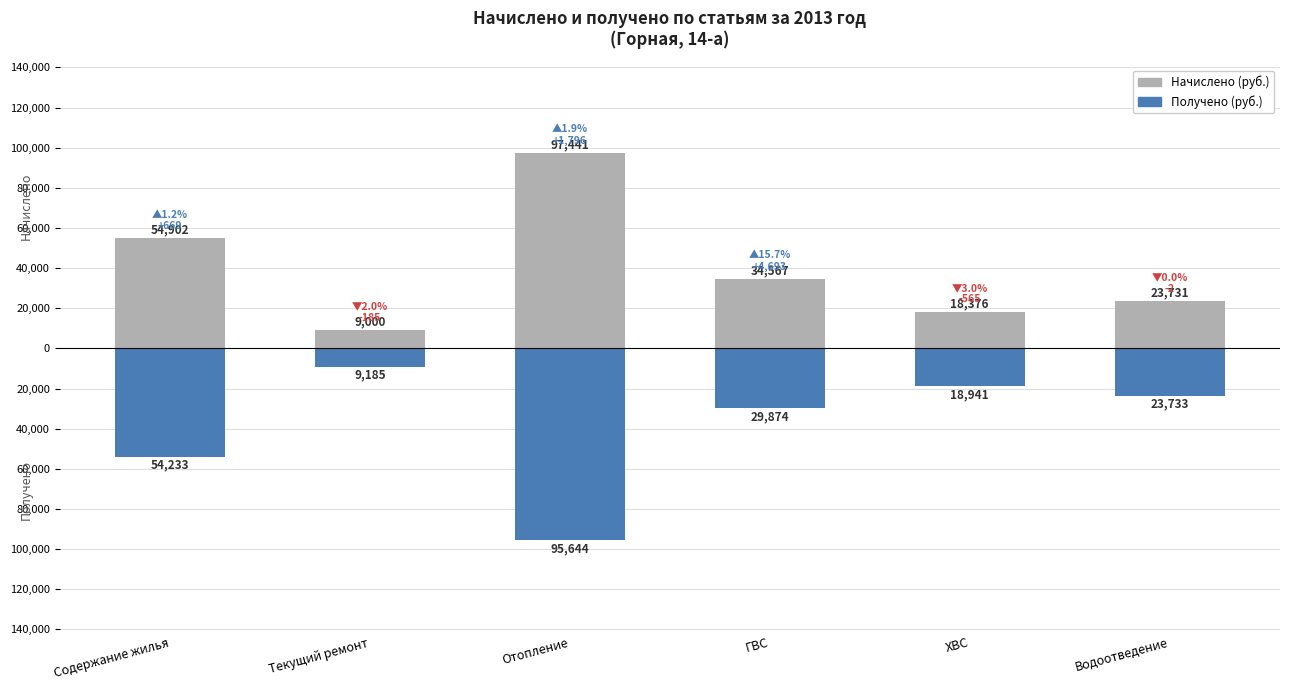

The Начислено (руб.) series shows 23730.8 at Водоотведение. True or false?

True